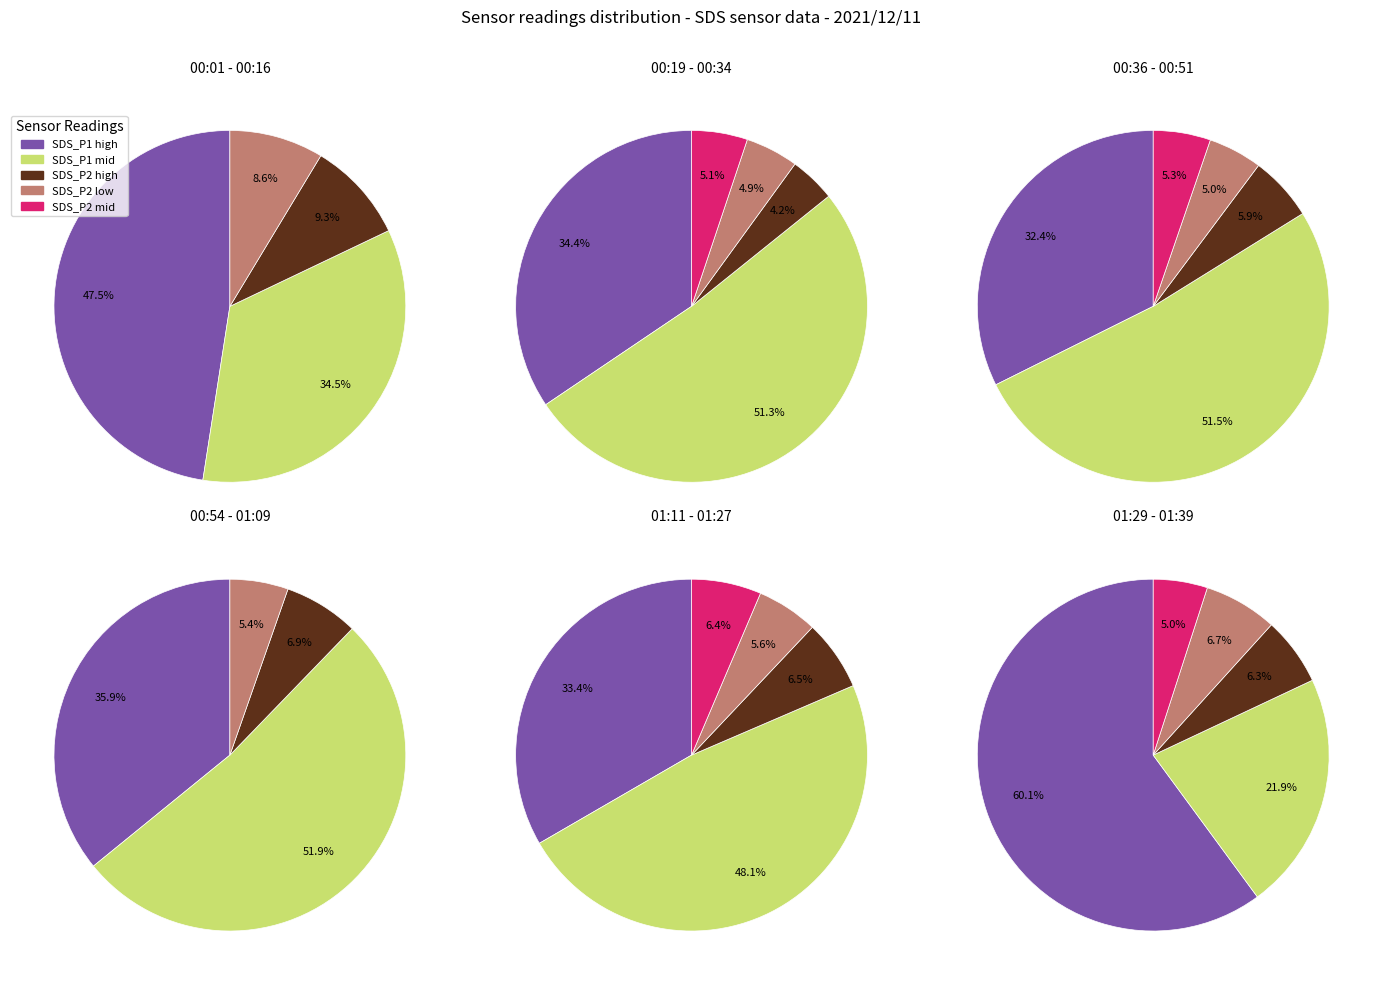

To the nearest percent, what percentage of the pie is 6?

8%